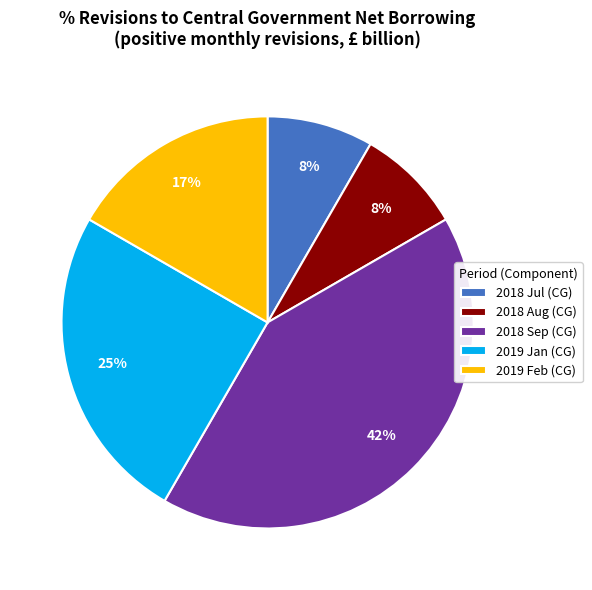

To the nearest percent, what is the average slice percentage?

20%